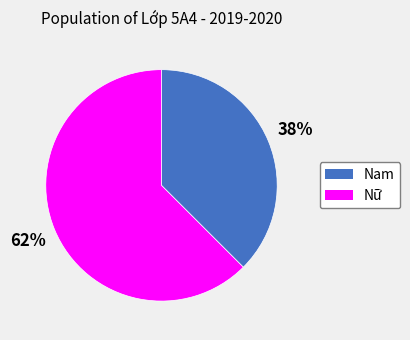

Between Nam and Nữ, which is larger?

Nữ